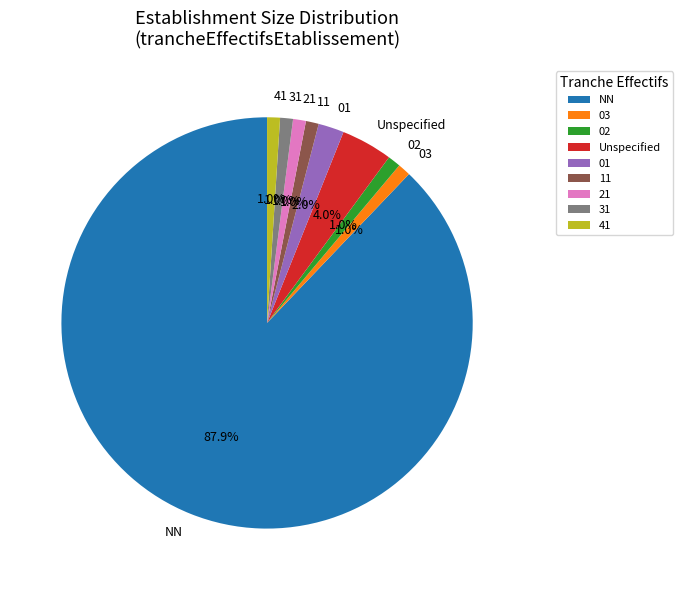

To the nearest percent, what is the difference between the largest and smallest slice percentages?

87%